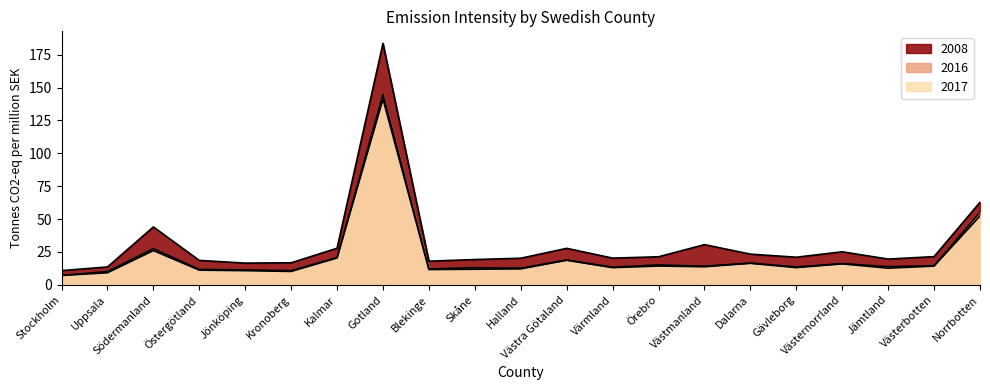

Rank the series at Västerbotten from lowest to highest value.

2017, 2016, 2008